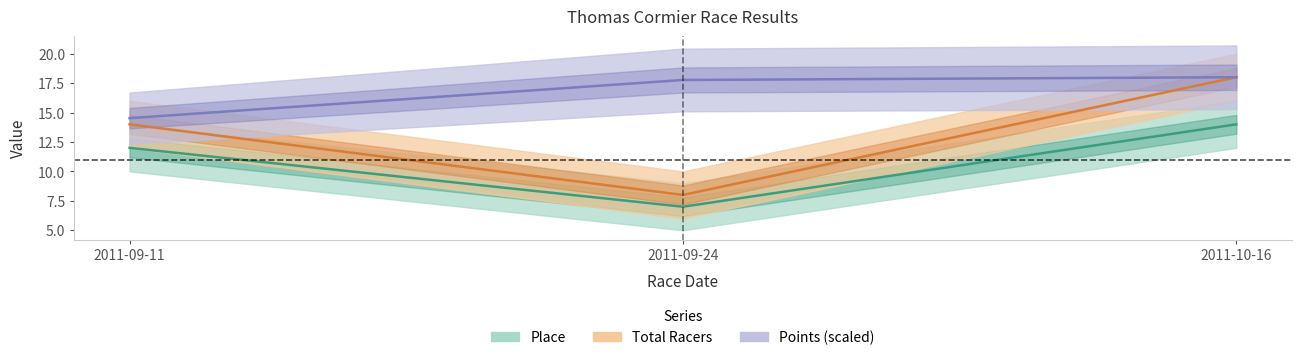

What is the label of the 3rd point from the right?

2011-09-11